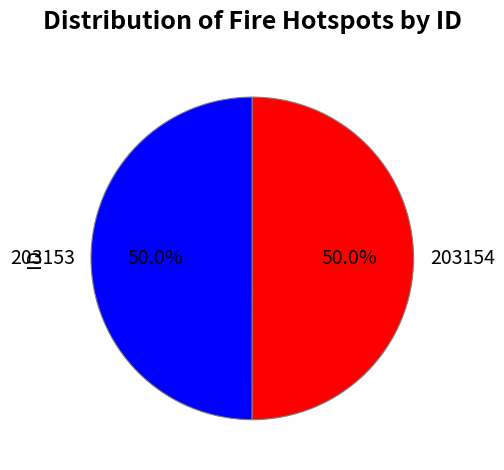

True or false: 203153 accounts for 35% of the total.

False